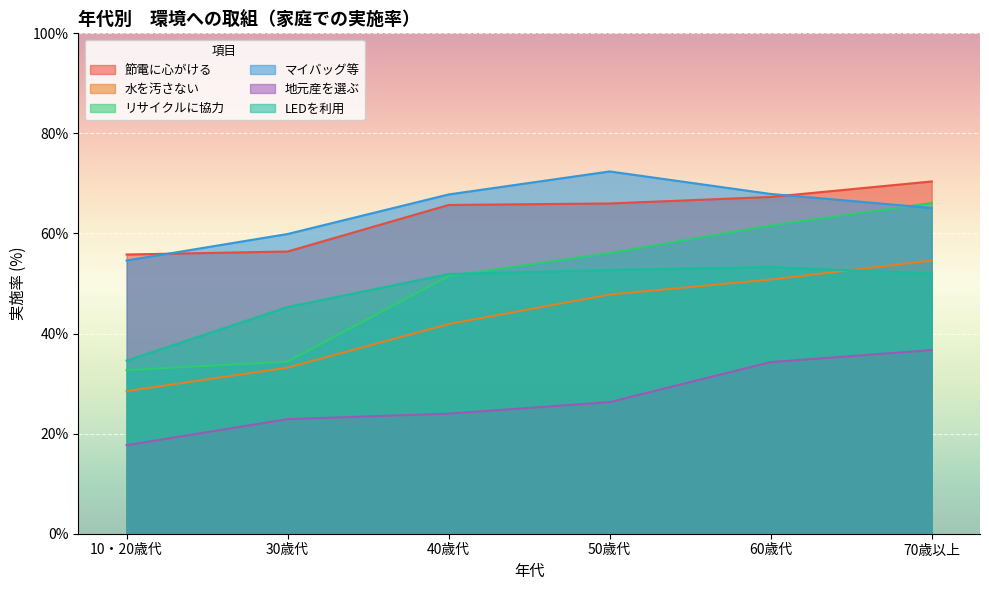

What position from the left is 30歳代?

2